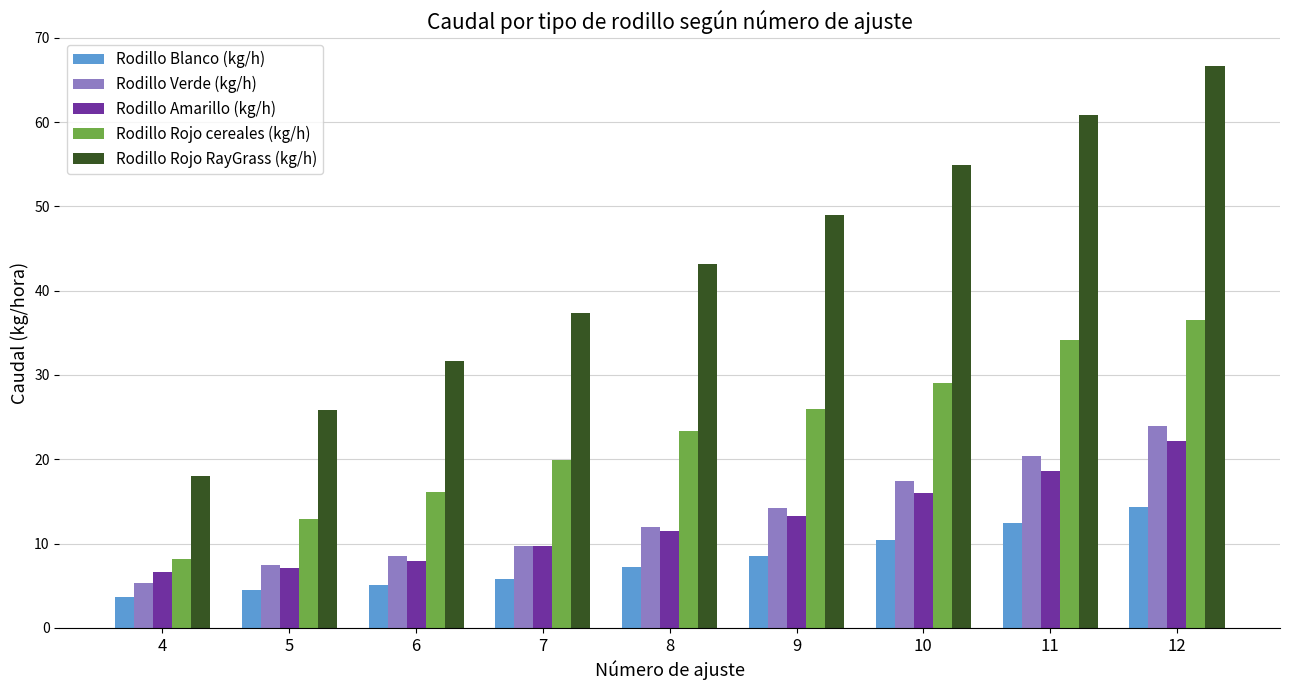

What is the difference between the highest and lowest values at 8?

36.0